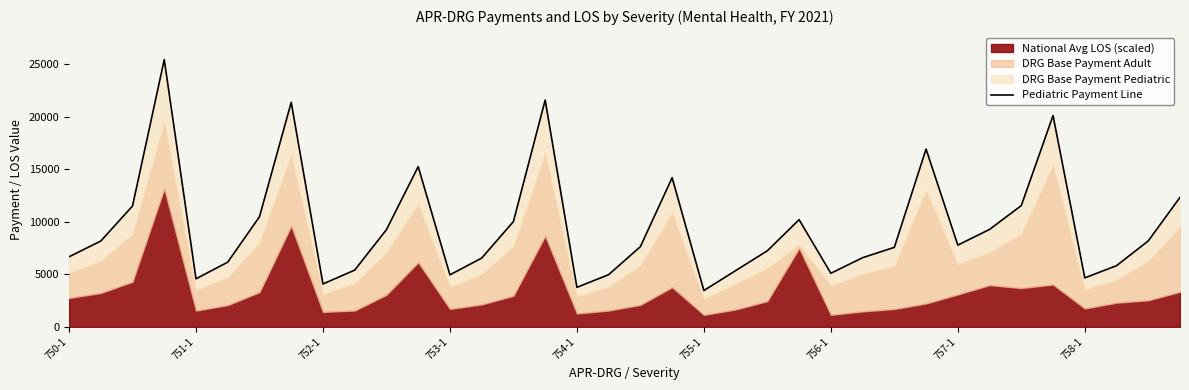

What is the average value?

9568.6